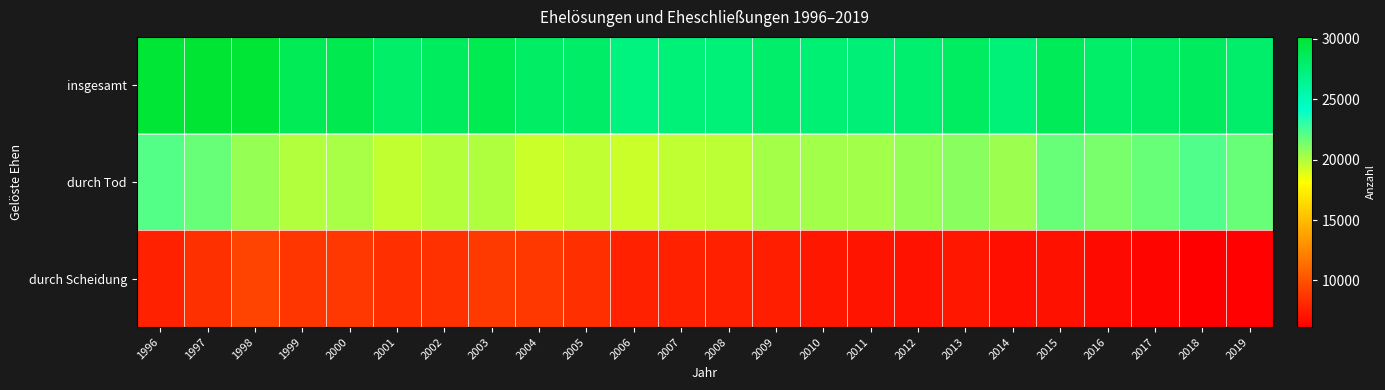

At 2006, list the series in order from smallest to largest.

durch Scheidung, durch Tod, insgesamt